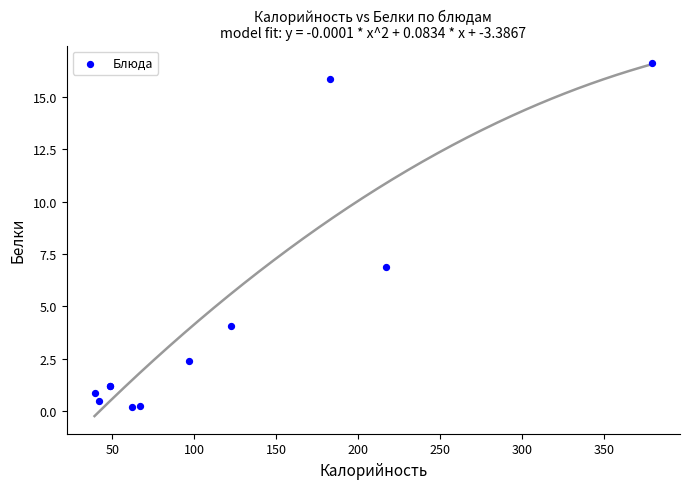

What Y value in the scatter plot is closest to 8?

6.9